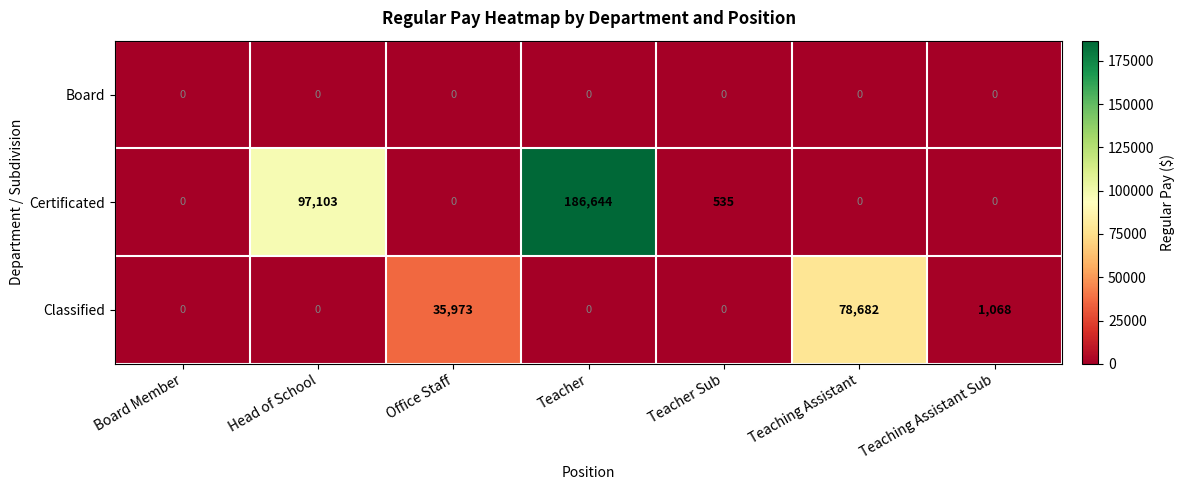

Is the value of Board at Board Member greater than the value of Certificated at Teacher Sub?

No